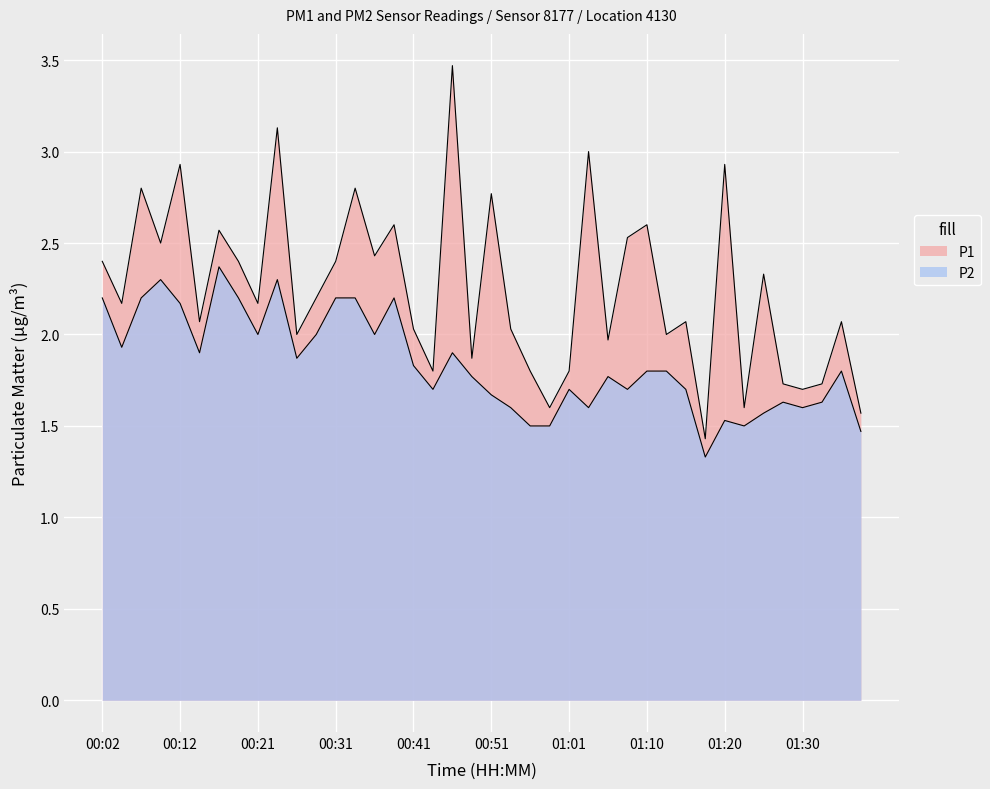

True or false: P1 and P2 intersect in this chart.

False